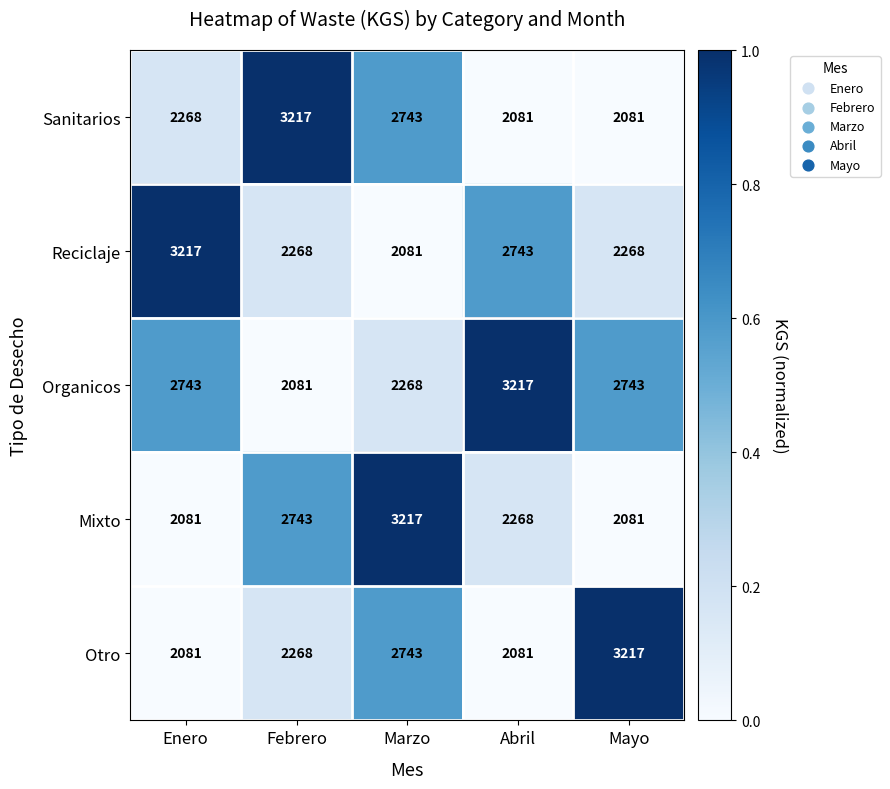

What is the minimum value shown in the chart?

2081